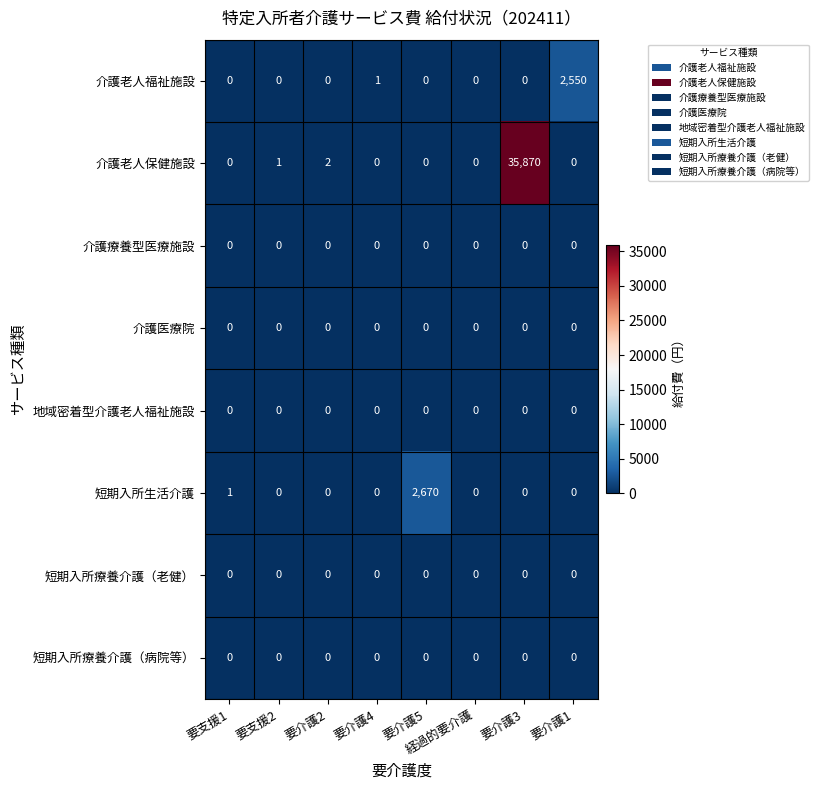

Which series has the widest spread of values?

介護老人保健施設